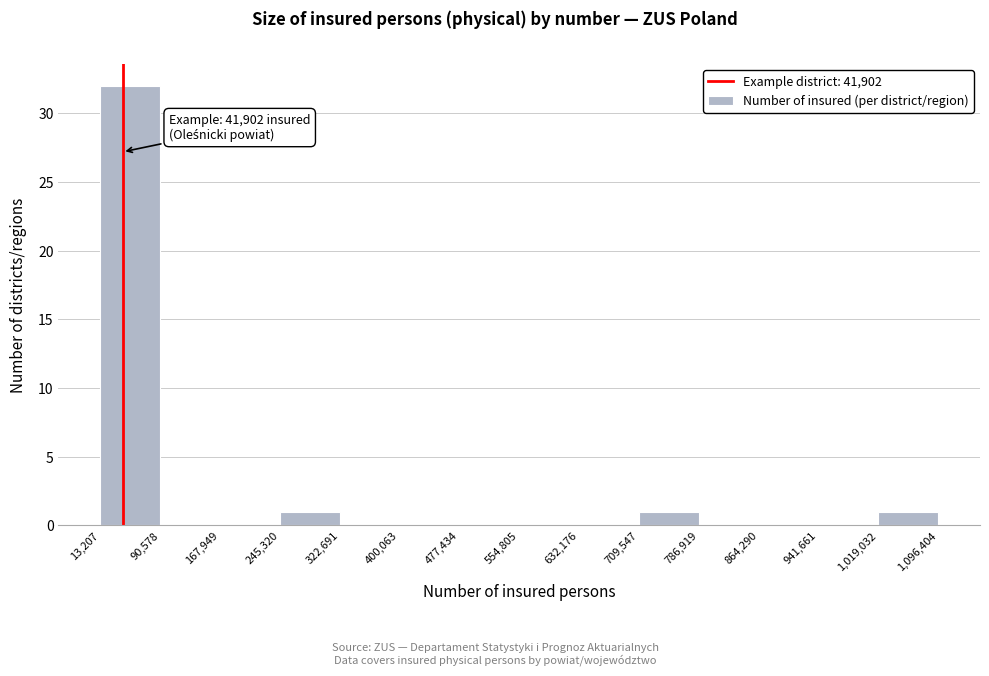

Over which range of the x-axis is the bar tallest?

13,207 to 90,578